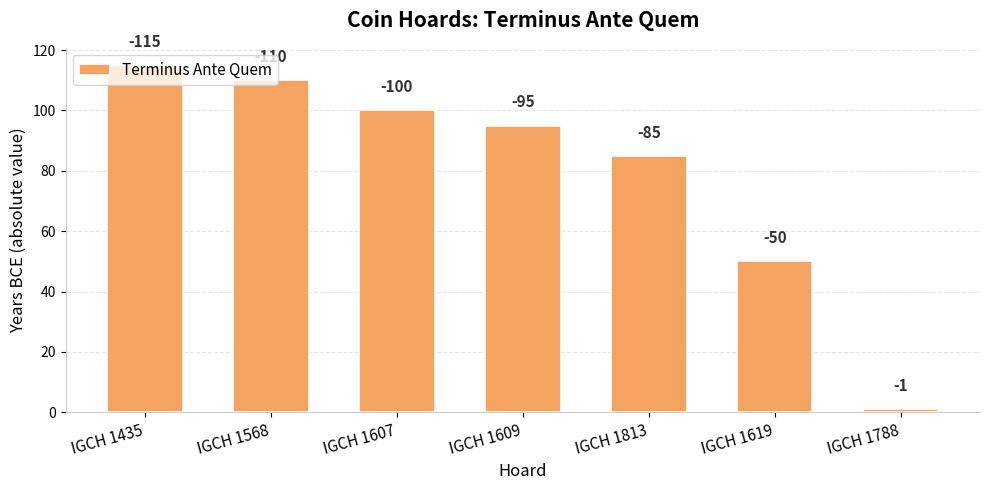

Does the chart contain any negative values?

No